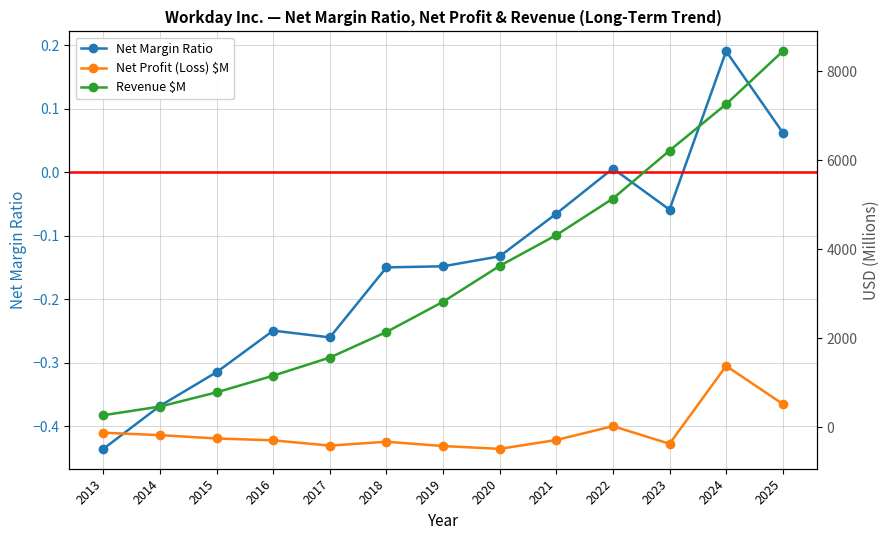

Reading left to right, transcribe all the data shown in this chart.

Net Margin Ratio: 2013=-0.4	2014=-0.4	2015=-0.3	2016=-0.2	2017=-0.3	2018=-0.1	2019=-0.1	2020=-0.1	2021=-0.1	2022=0.0	2023=-0.1	2024=0.2	2025=0.1
Net Profit (Loss) $M: 2013=-119.0	2014=-173.0	2015=-248.0	2016=-290.0	2017=-408.0	2018=-321.0	2019=-418.0	2020=-481.0	2021=-282.0	2022=29.0	2023=-367.0	2024=1381.0	2025=526.0
Revenue $M: 2013=274.0	2014=469.0	2015=788.0	2016=1162.0	2017=1569.0	2018=2143.0	2019=2822.0	2020=3627.0	2021=4318.0	2022=5139.0	2023=6216.0	2024=7259.0	2025=8446.0